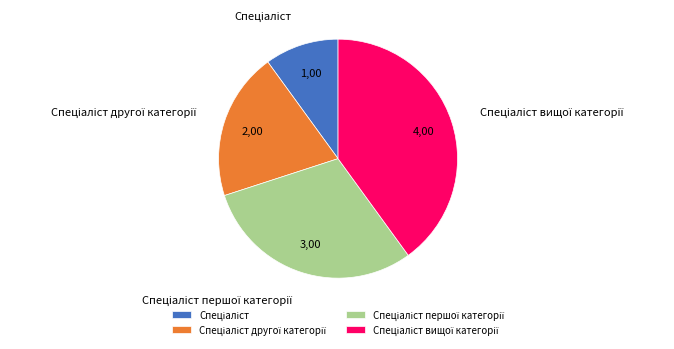

Count the number of slices in the pie.

4